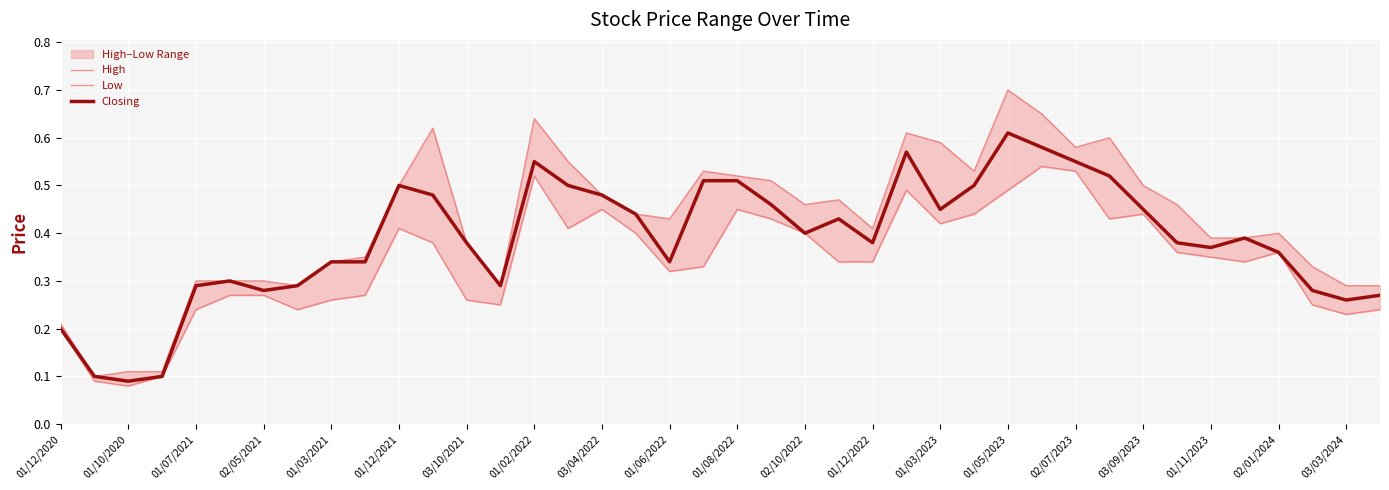

Which has a higher value, 02/10/2022 or 35?

02/10/2022